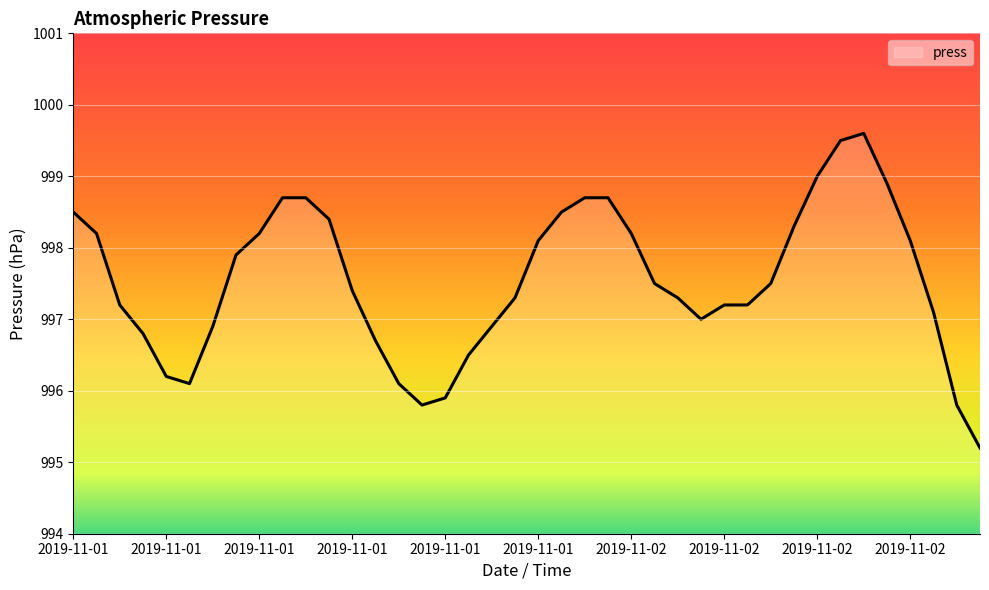

Where is the first local maximum?

2019-11-02 10:00